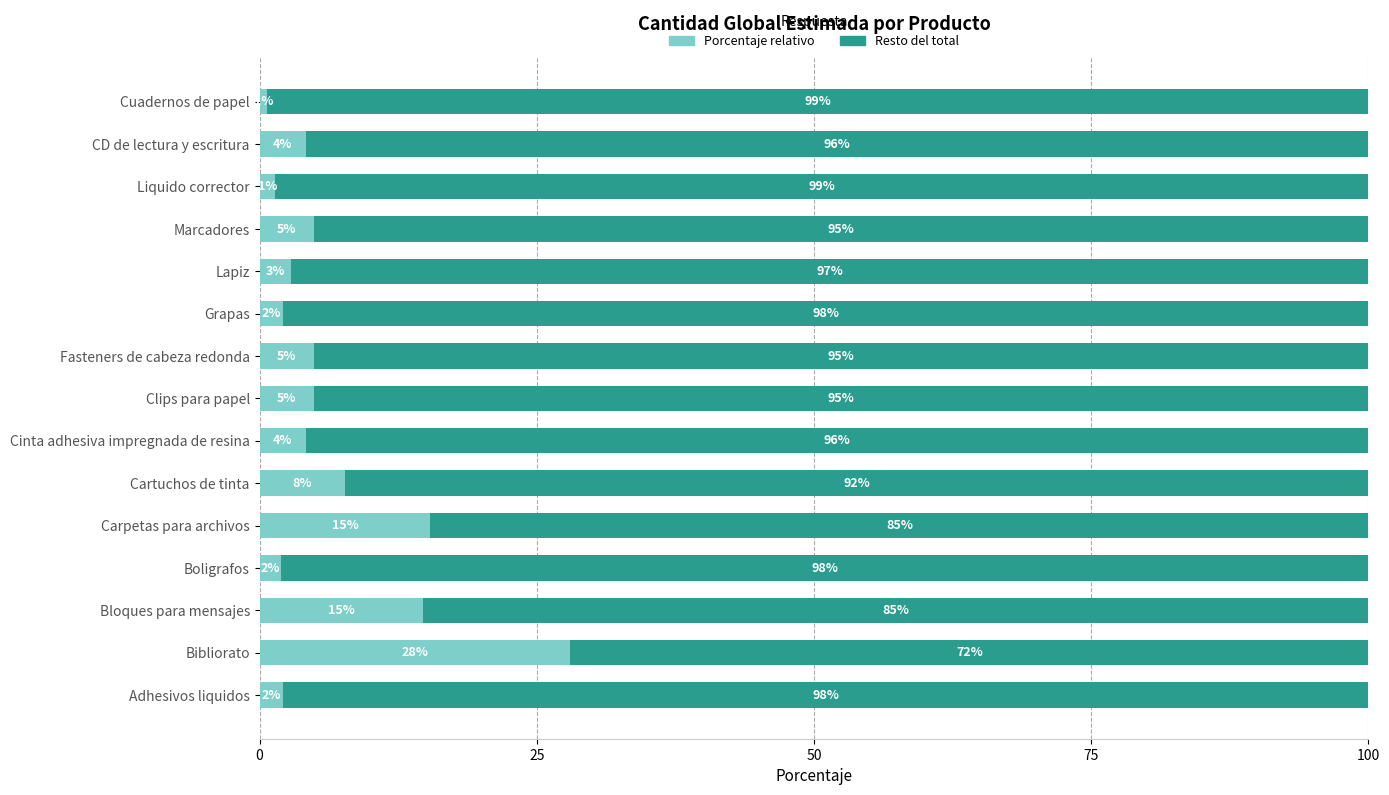

Read the Porcentaje relativo value at Boligrafos.

2.0